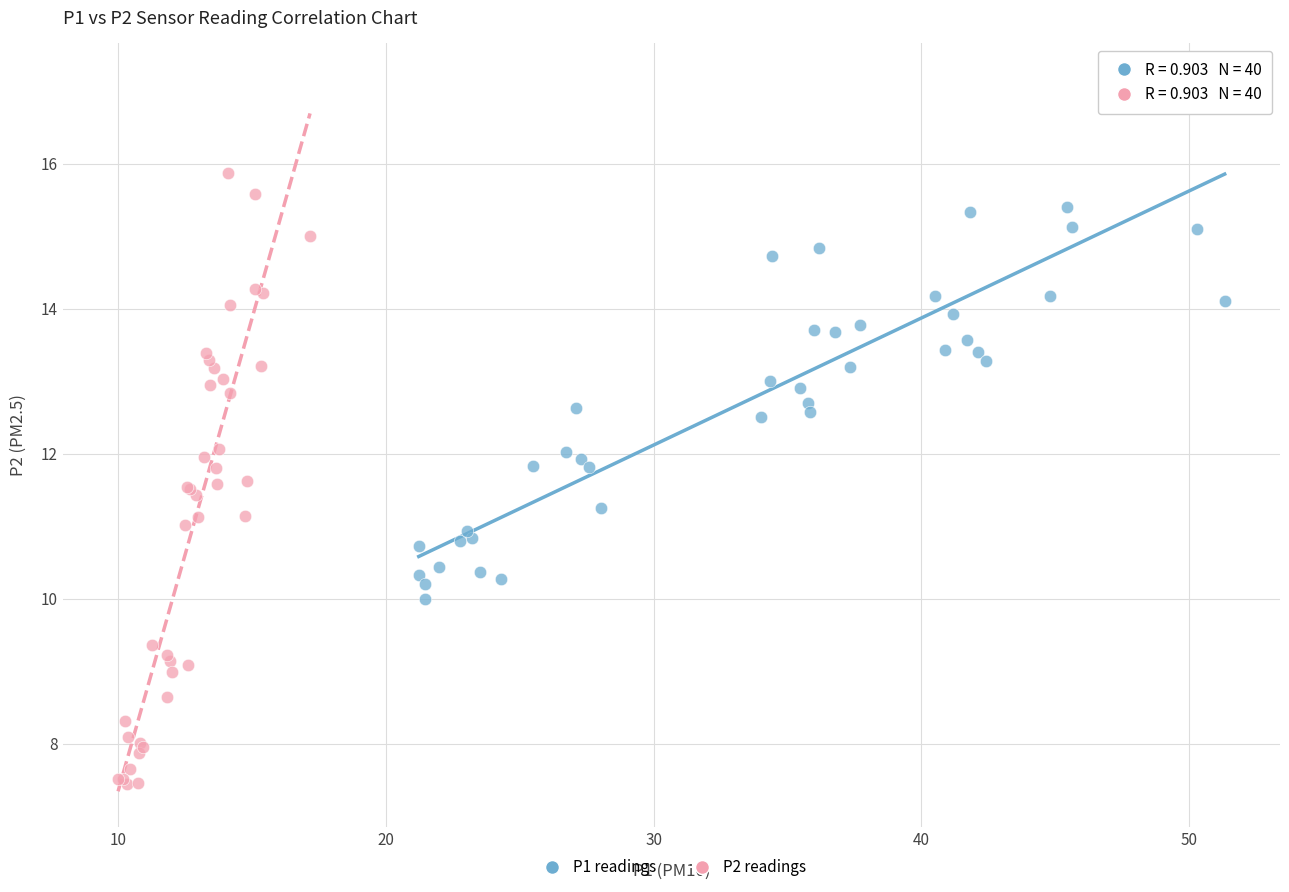

Which series has the widest spread of Y values?

P2 readings